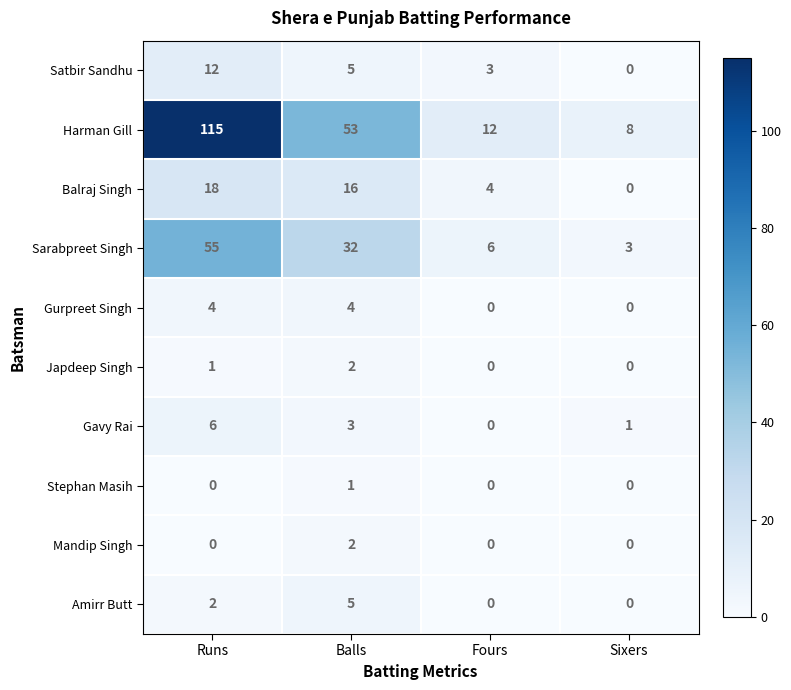

True or false: Amirr Butt has a value of 0 at Sixers.

True